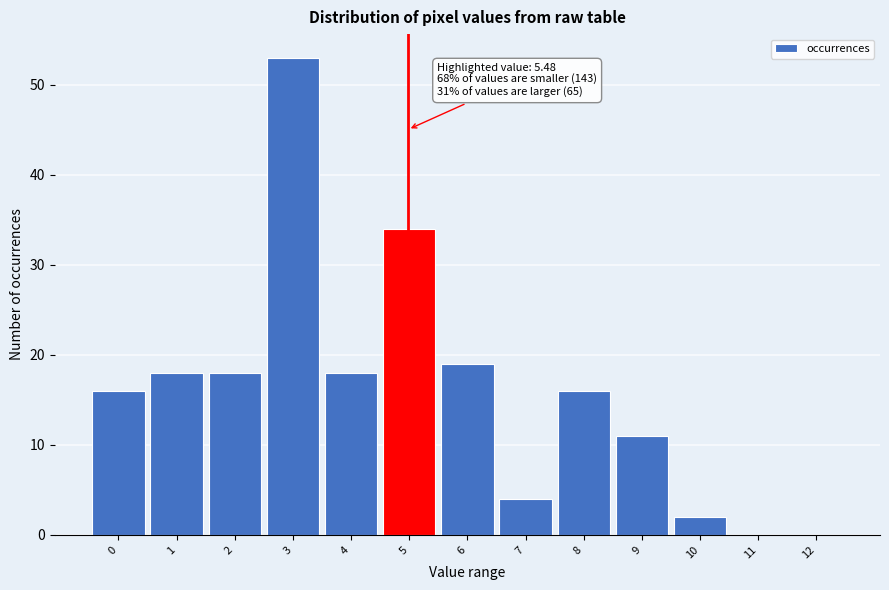

Reading left to right, transcribe all the data shown in this chart.

0=16	1=18	2=18	3=53	4=18	5=34	6=19	7=4	8=16	9=11	10=2	11=0	12=0